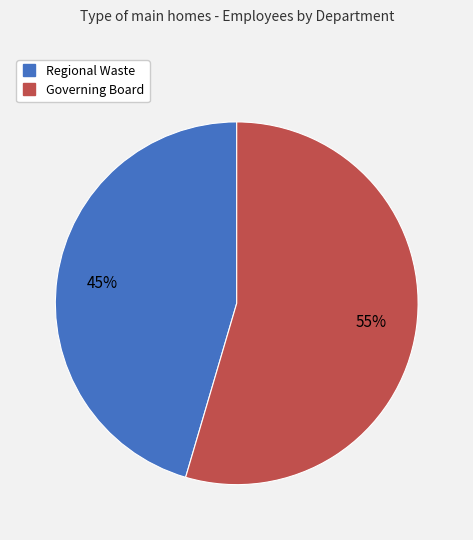

To the nearest percent, what portion does Regional Waste represent?

45%